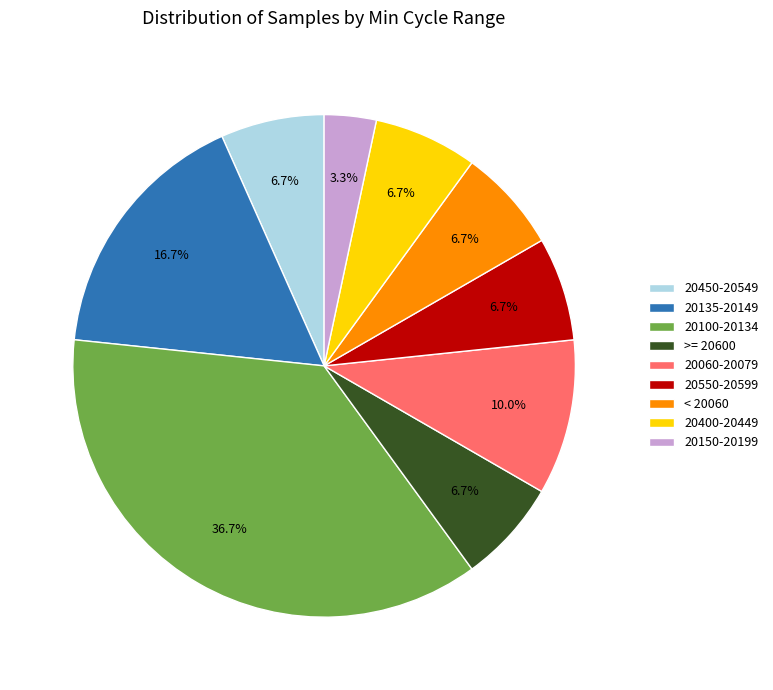

Which slice is the smallest?

20150-20199